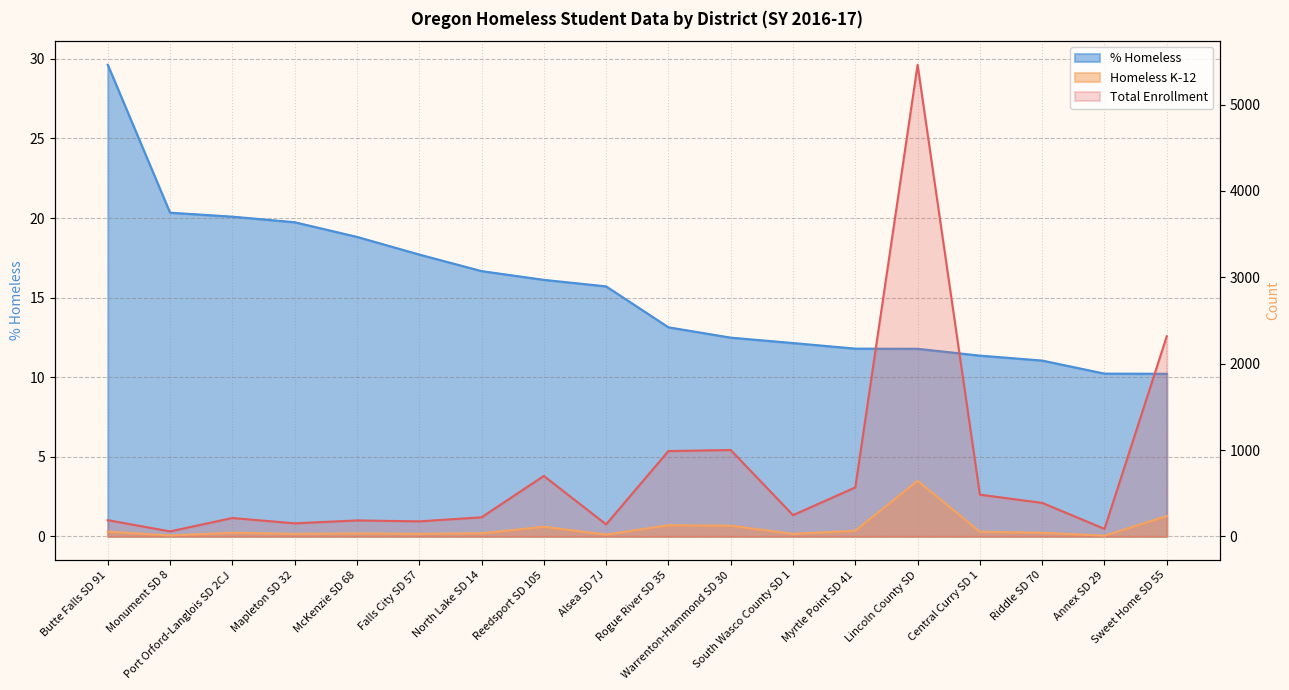

What is the label of the 10th point from the left?

Rogue River SD 35